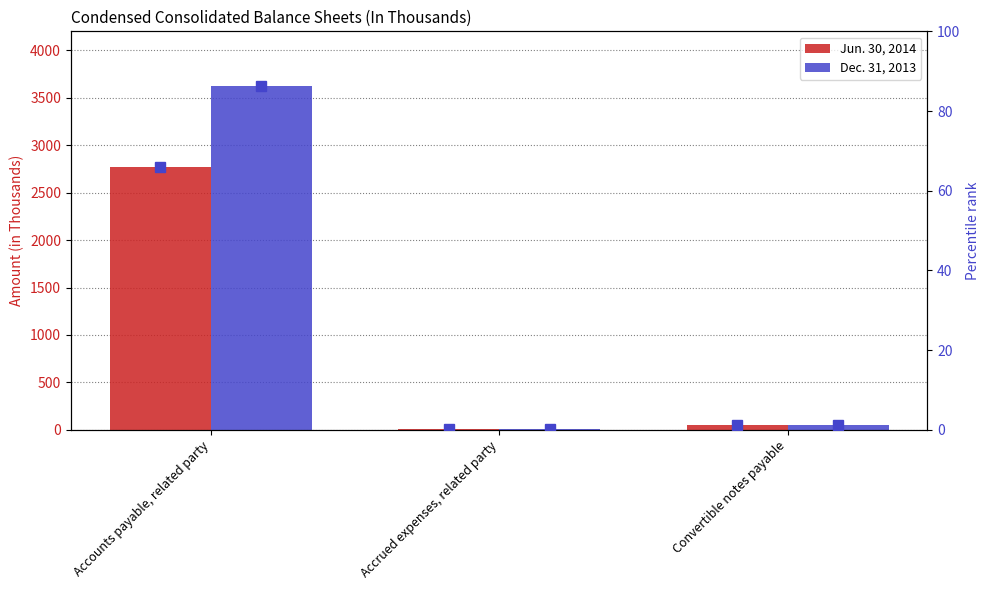

What is the label of the 2nd bar from the right?

Accrued expenses, related party